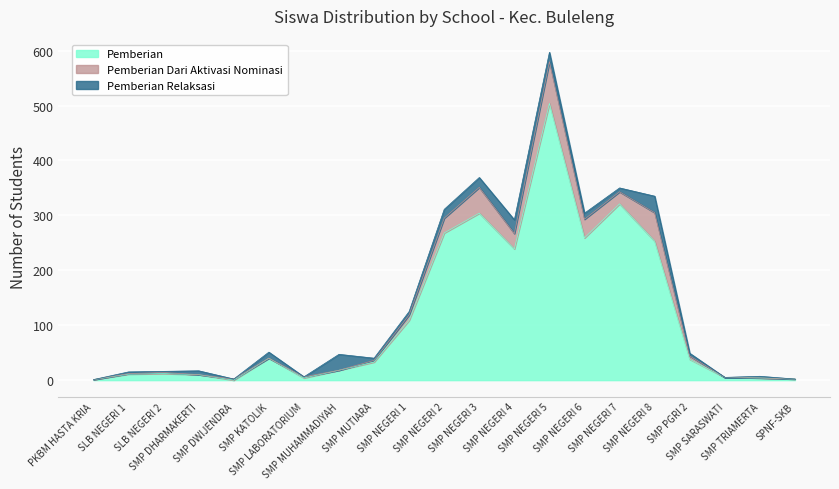

The value of Pemberian at SMP MUTIARA is 33. True or false?

True